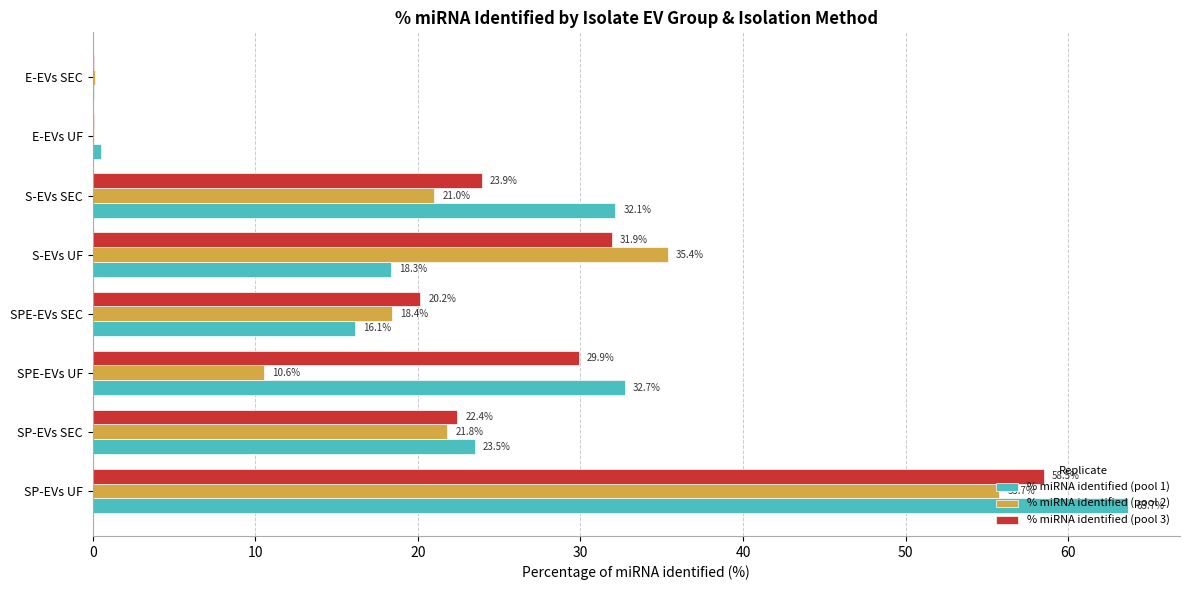

Is it true that % miRNA identified (pool 2) equals 8.9 at SP-EVs SEC?

False